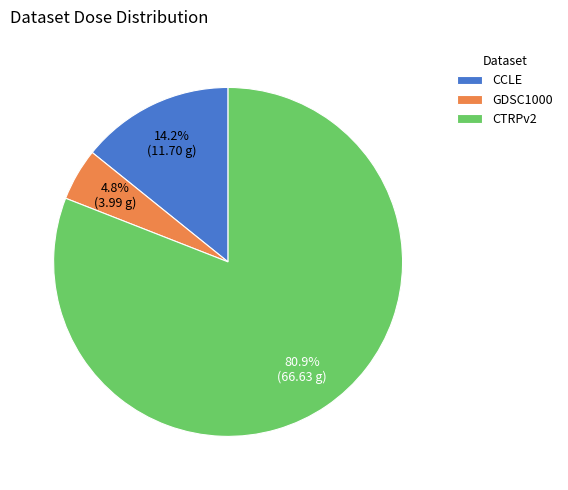

Is there any slice that represents more than half of the pie?

Yes